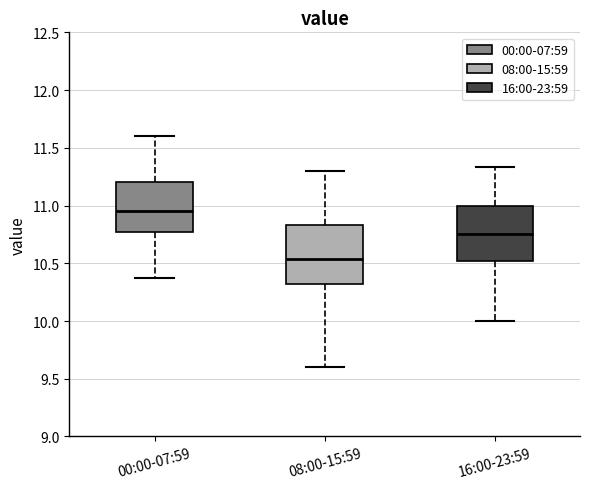

Which box has the highest median line?

00:00-07:59